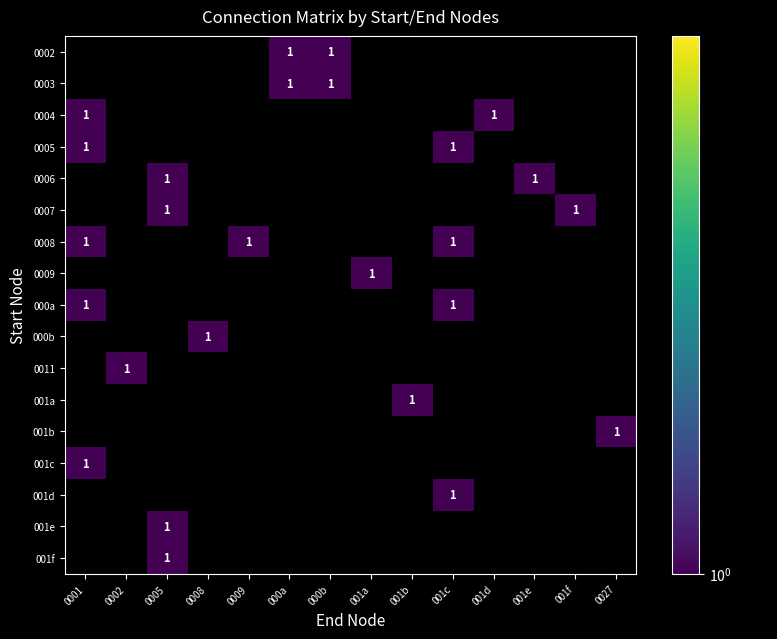

Which category has the lowest value in the 0002 series?

0001